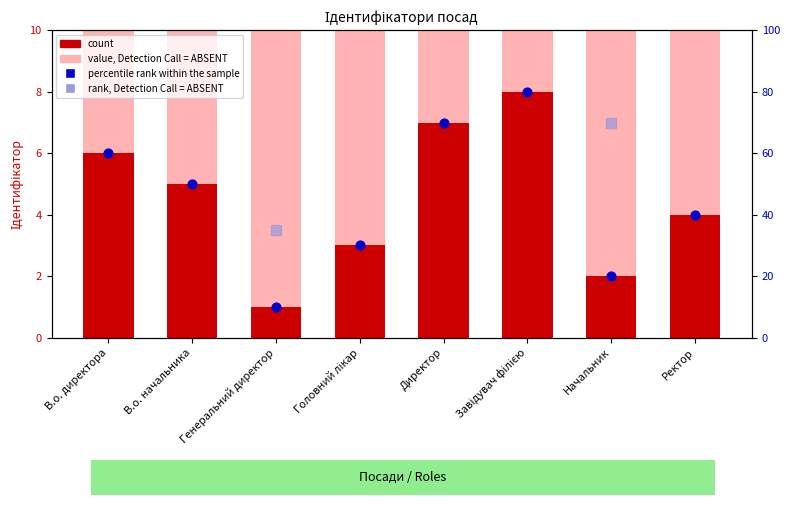

What is the total value across all series at Головний лікар?

43